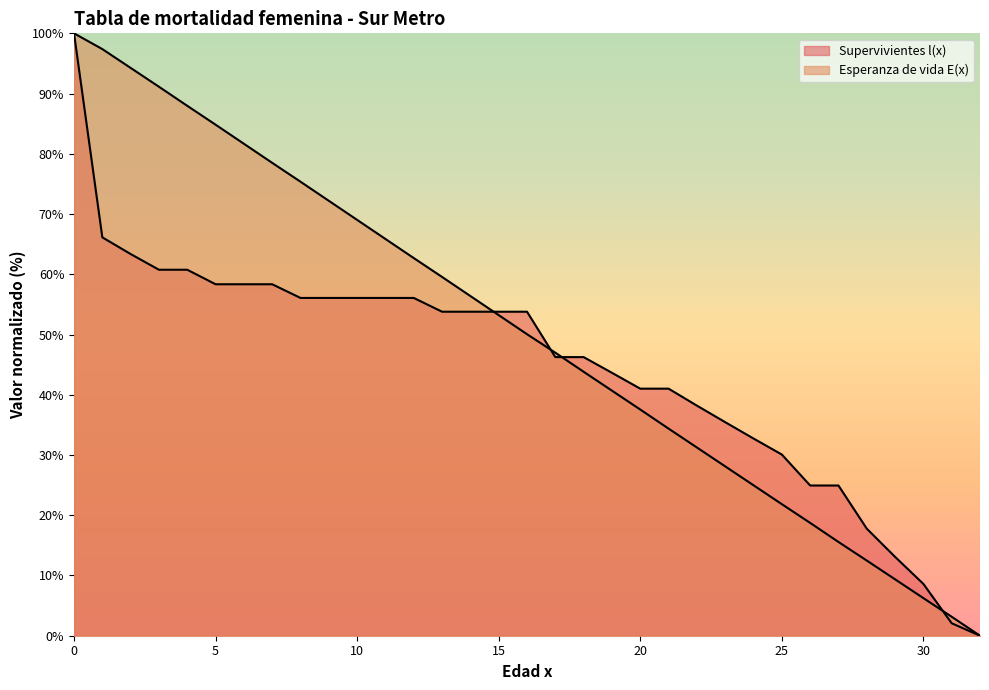

Which series changed the most between 5 and 9?

Esperanza de vida E(x)